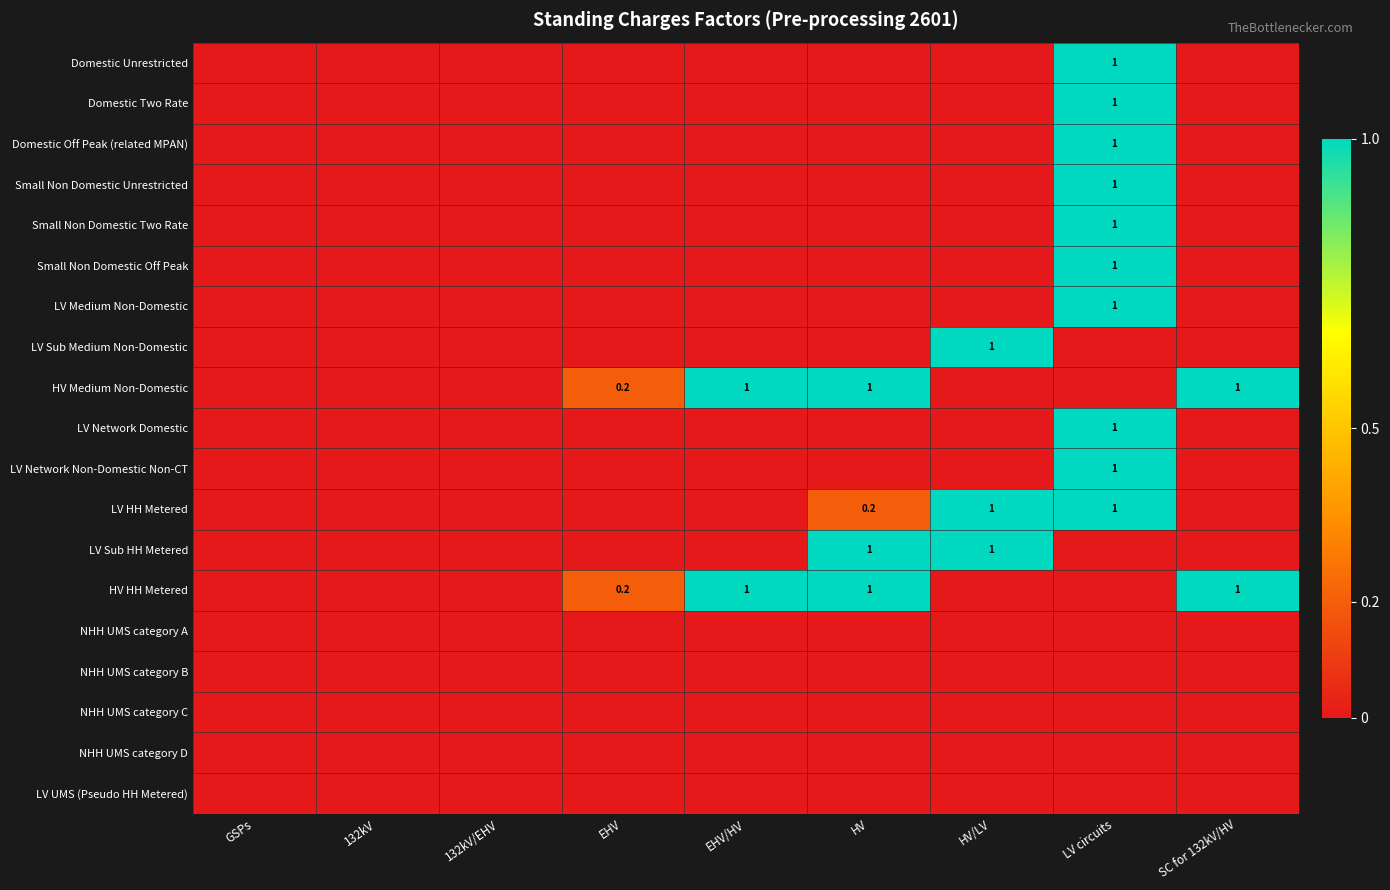

What is the spread (max minus min) of values at LV circuits?

1.0